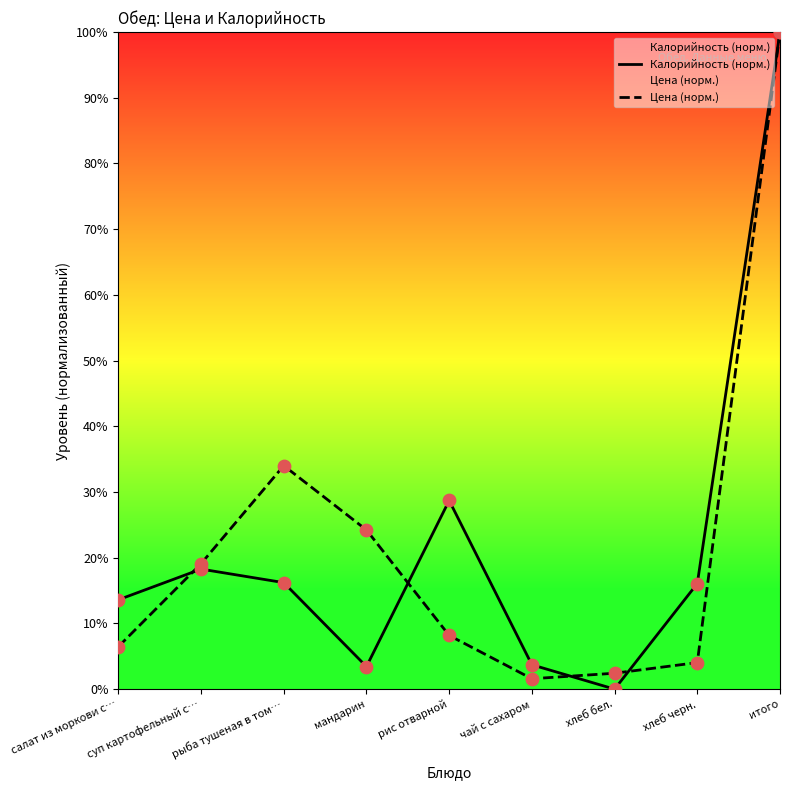

At how many categories does at least one series exceed 51?

1